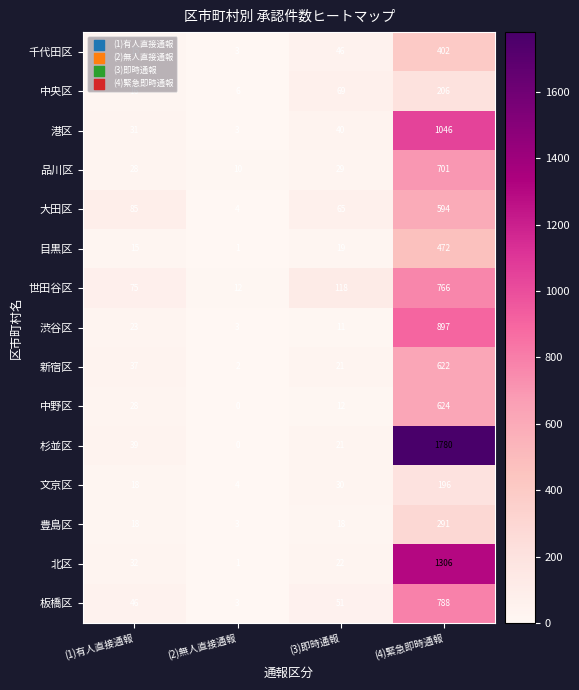

What is the sum of all 杉並区 values?

1840